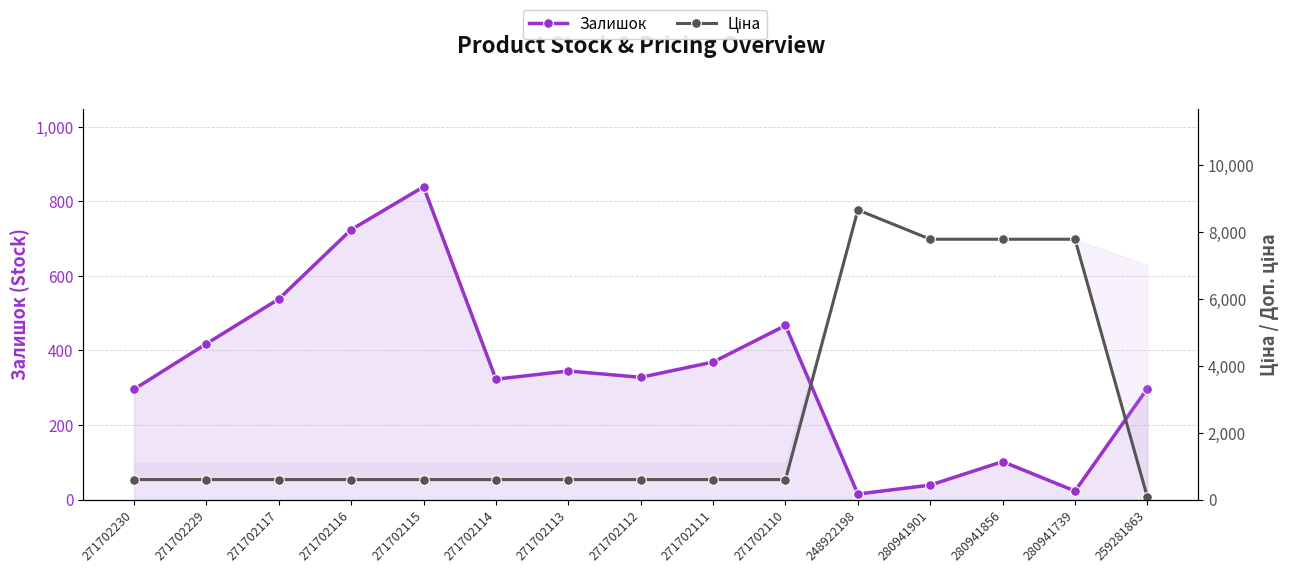

Read the Ціна value at 271702110.

599.9